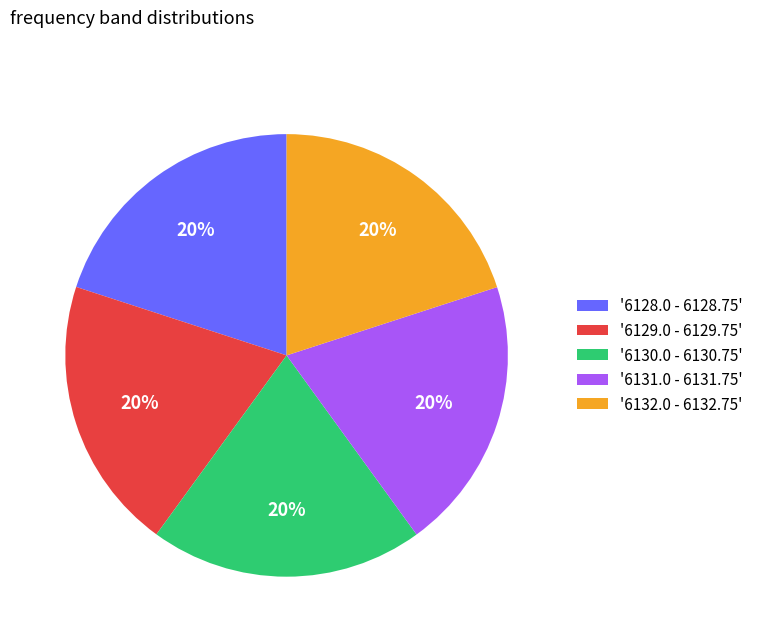

To the nearest percent, what percentage of the pie is '6128.0 - 6128.75'?

20%